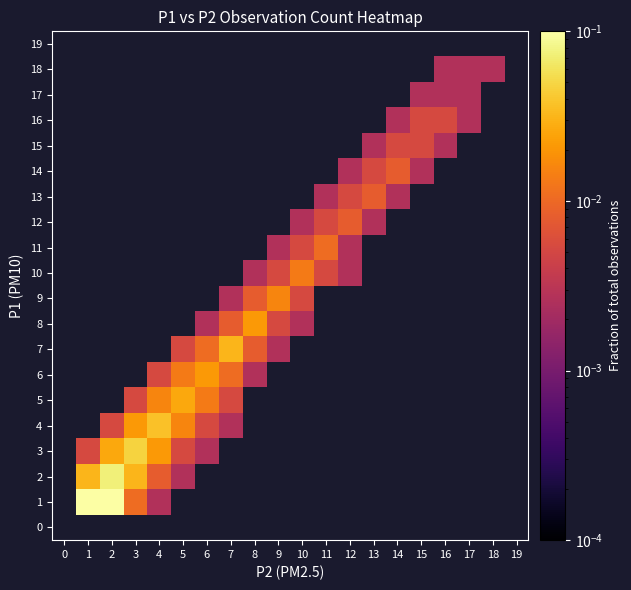

List the series in order of their peak value, lowest first.

0, 19, 17, 18, 15, 16, 12, 13, 14, 11, 10, 9, 6, 8, 5, 7, 4, 3, 2, 1